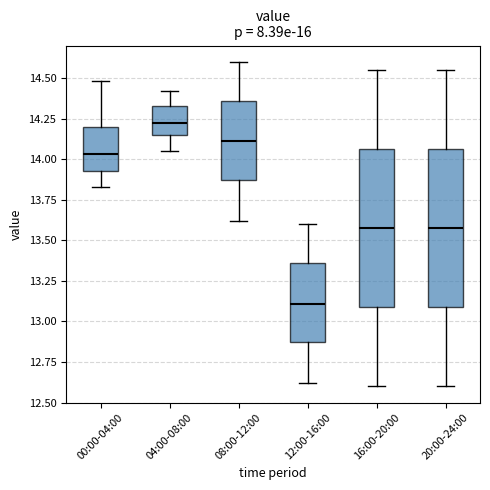

Which box's median line is the lowest?

12:00-16:00